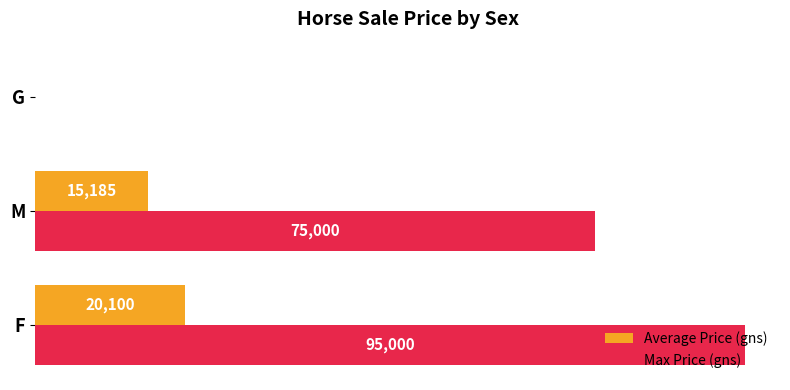

The Max Price (gns) series shows 0 at G. True or false?

True